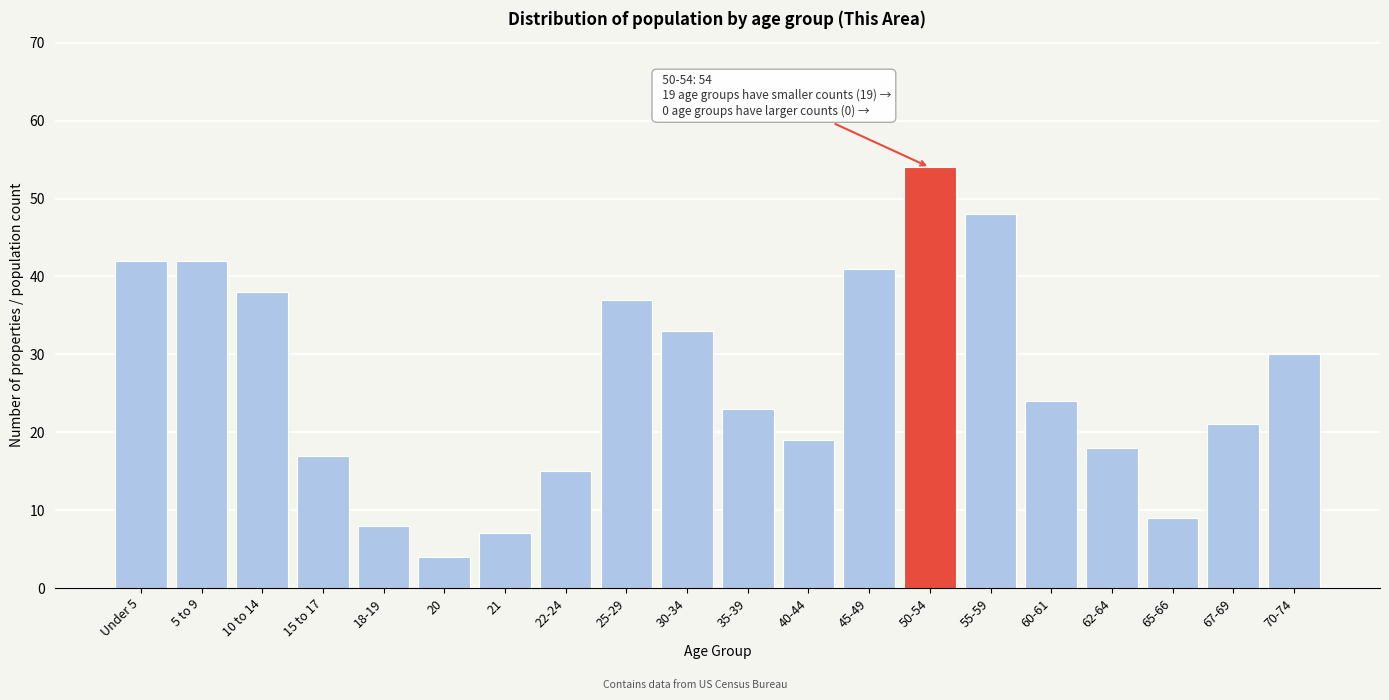

Reading left to right, extract all data points from this chart.

42	42	38	17	8	4	7	15	37	33	23	19	41	54	48	24	18	9	21	30